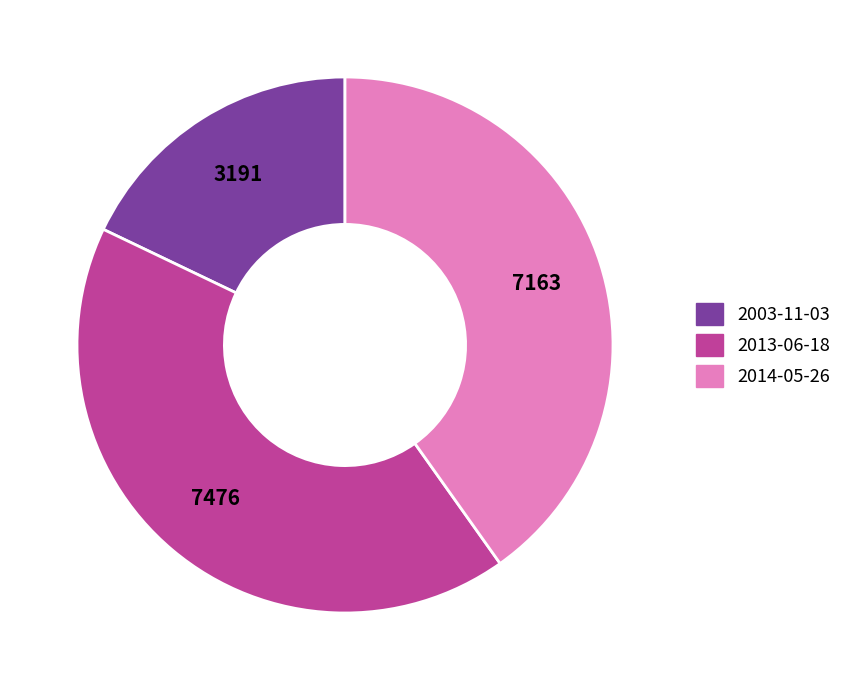

Rank the categories by value from lowest to highest.

2003-11-03, 2014-05-26, 2013-06-18